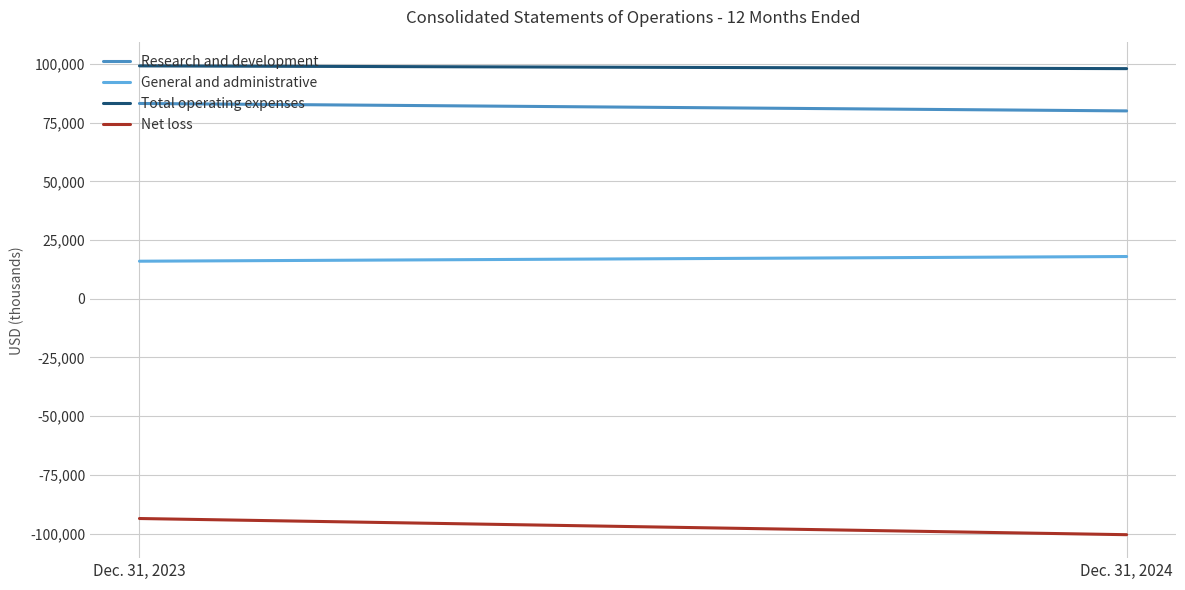

What is the value of the Research and development point at the 2nd from the left?

80046